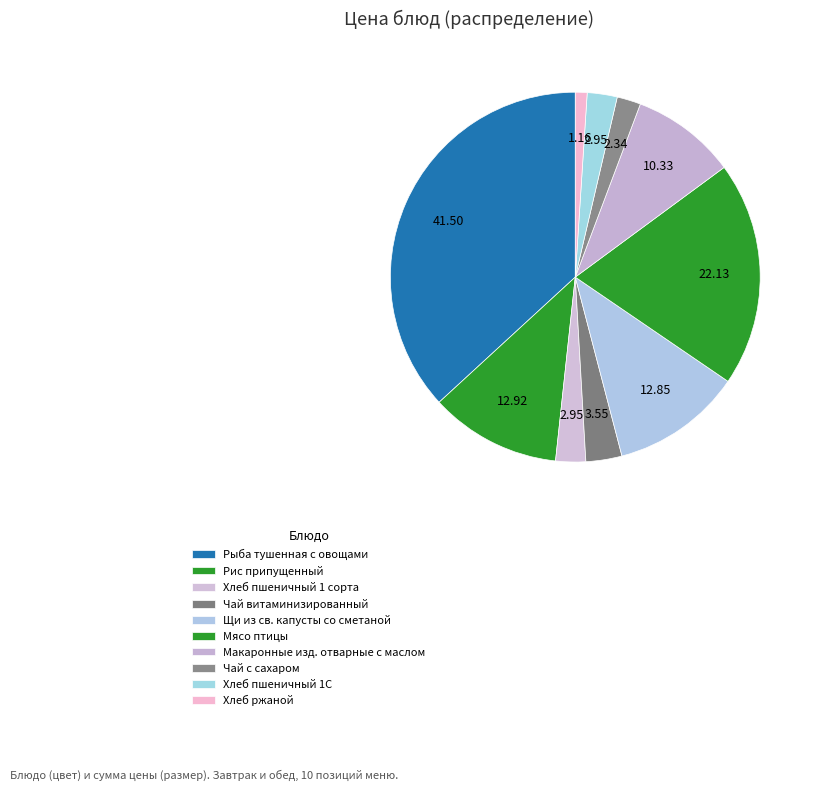

To the nearest percent, what percentage of the pie is Хлеб ржаной?

1%